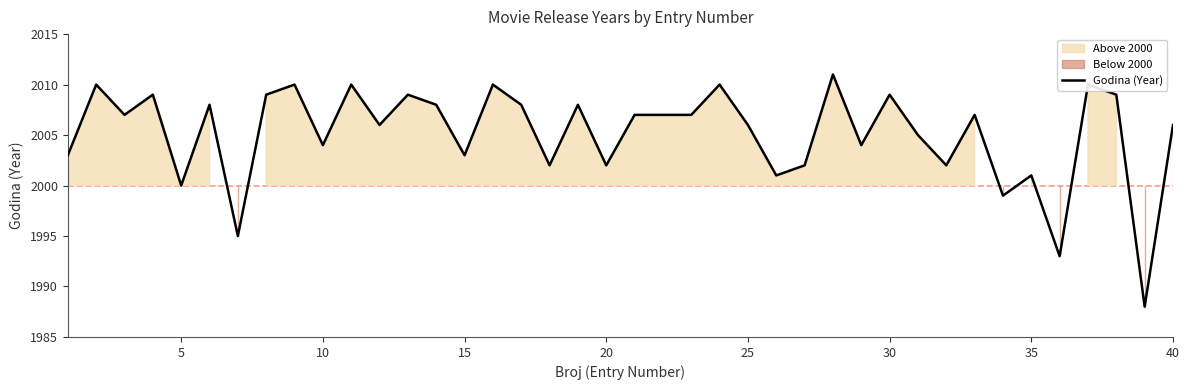

How many lines are shown in the chart?

1